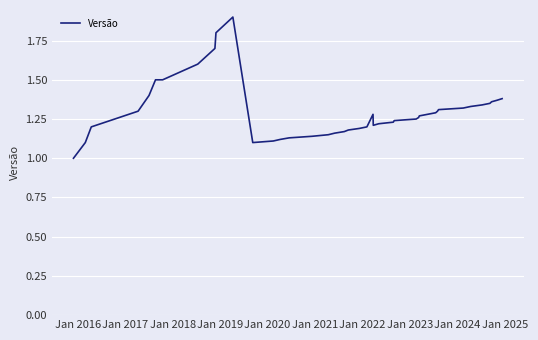

What is the maximum value shown in the chart?

1.9